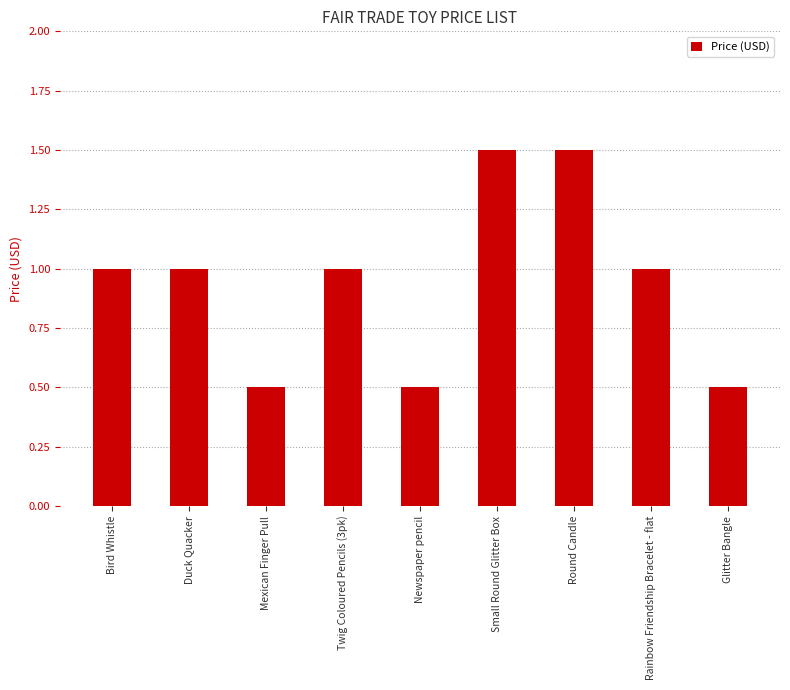

Read the value at Bird Whistle.

1.0